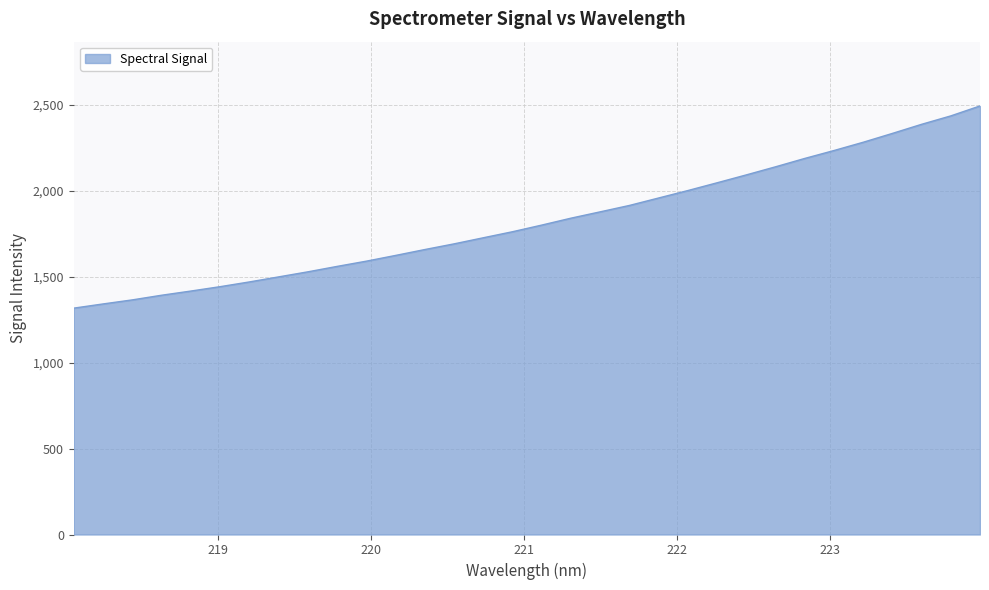

True or false: there are more than 1 points higher than both neighbors.

False